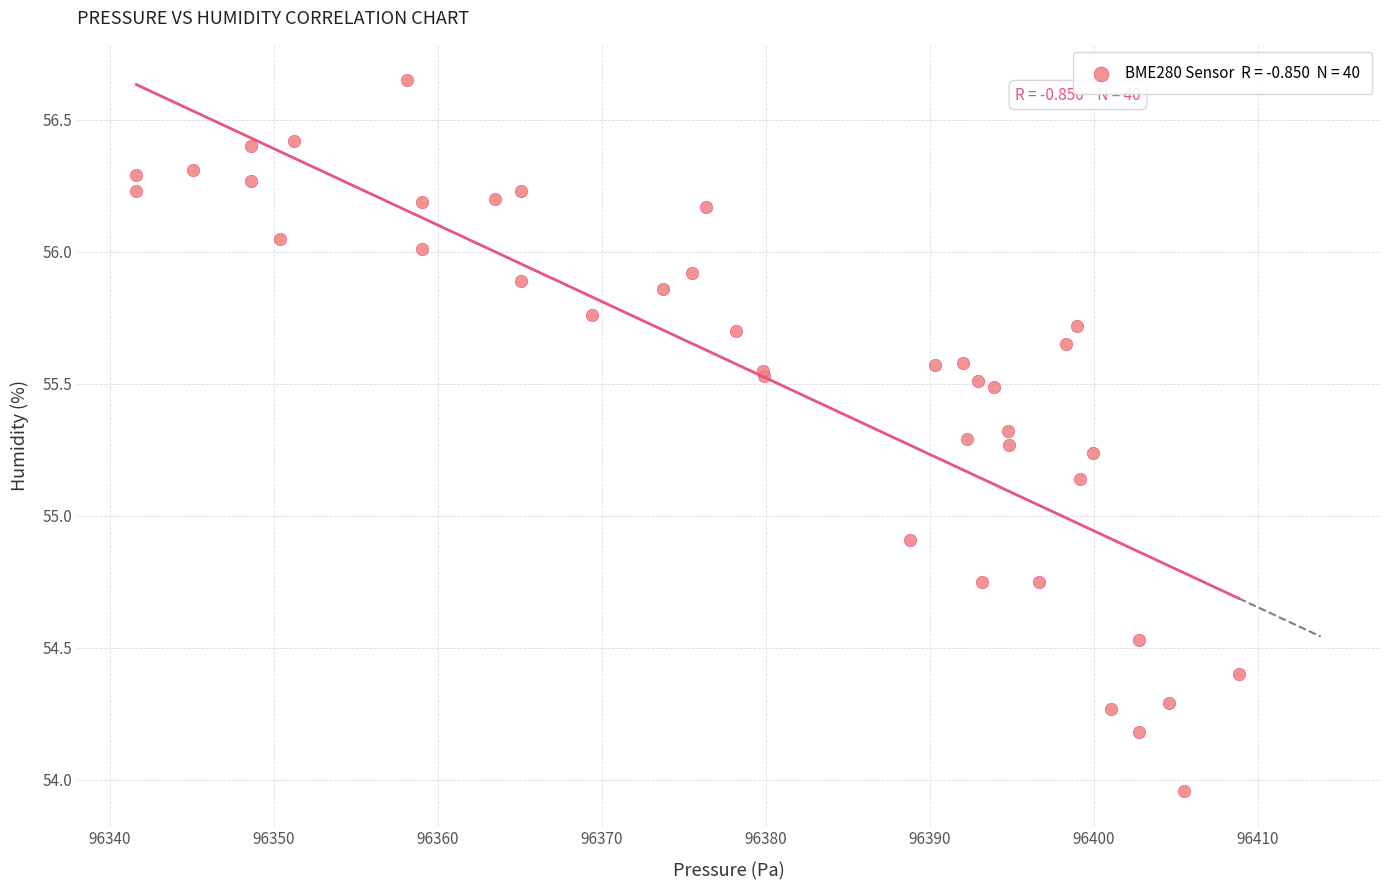

What Y value in the scatter plot is closest to 55?

54.9